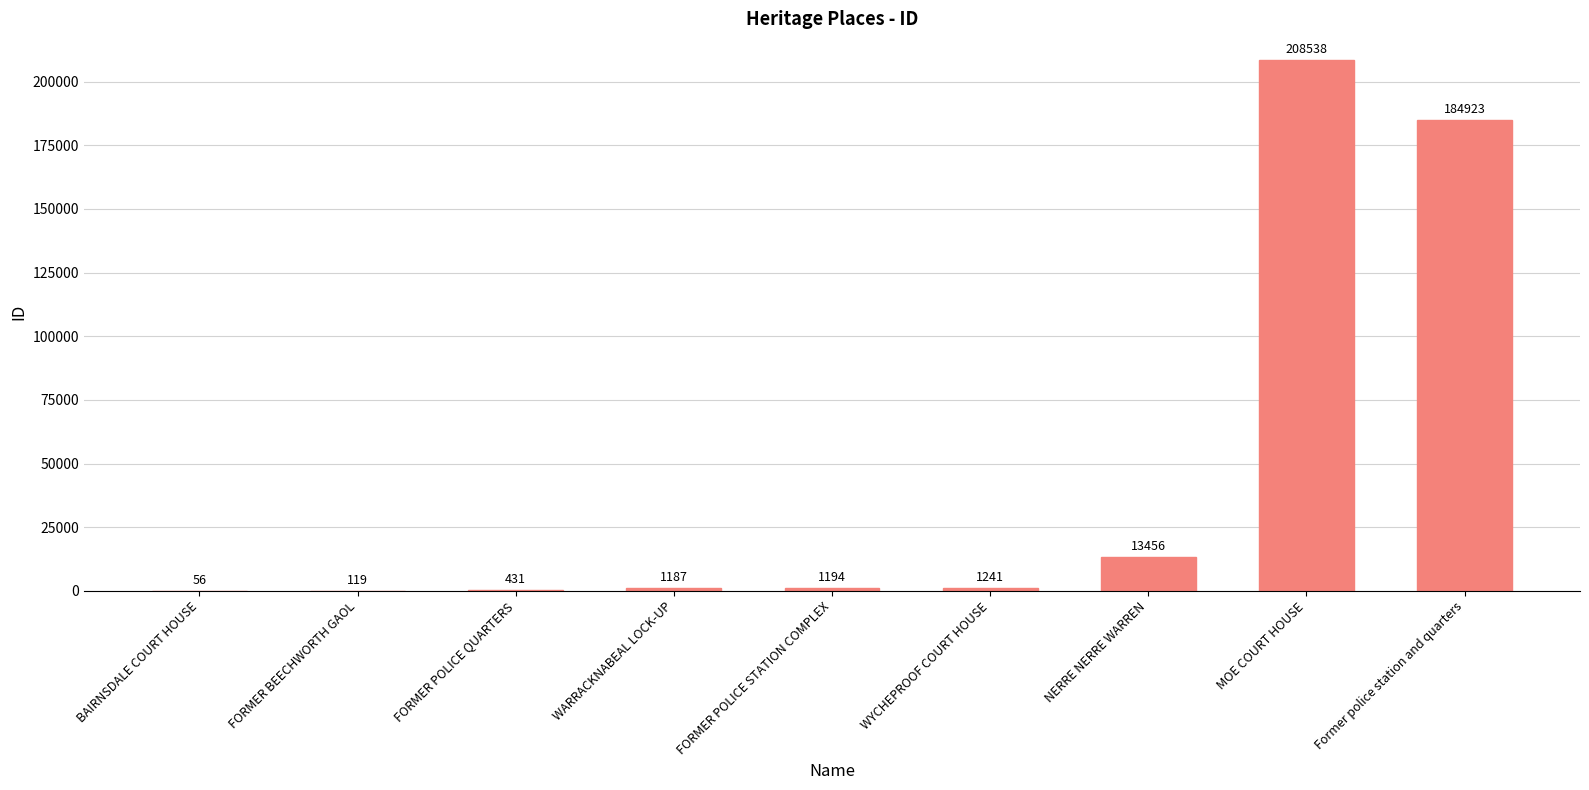

Where is the data nearest to the value 104297?

Former police station and quarters